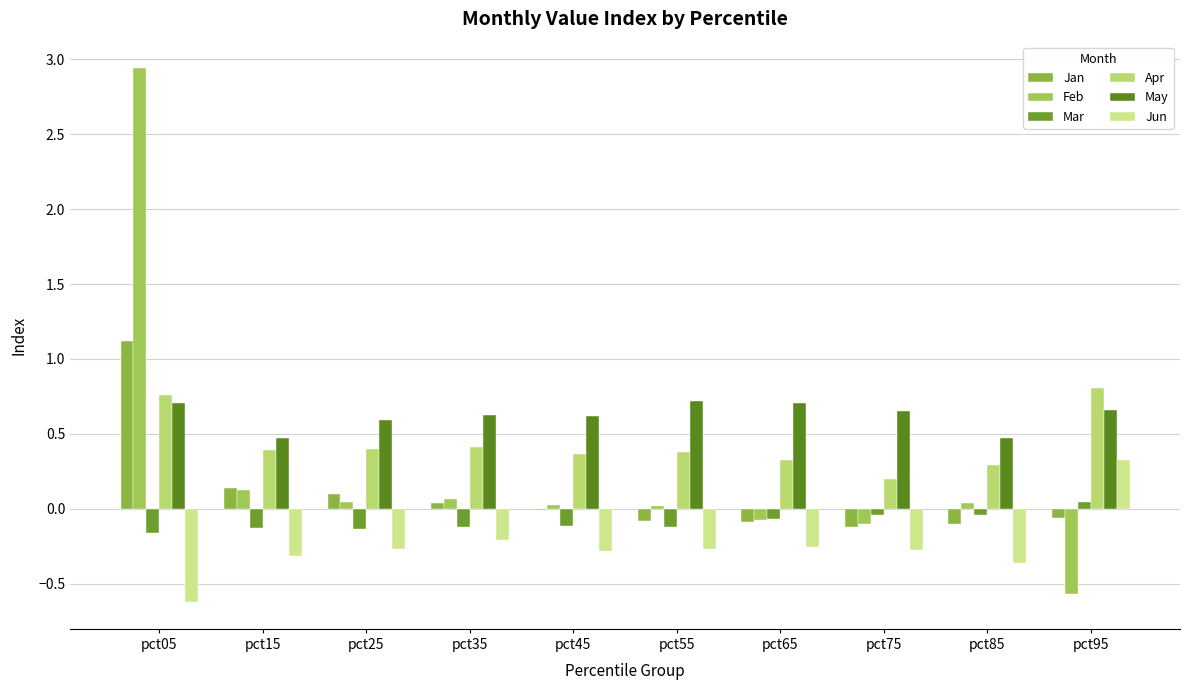

Is the value of Feb at pct35 greater than the value of Jun at pct45?

Yes